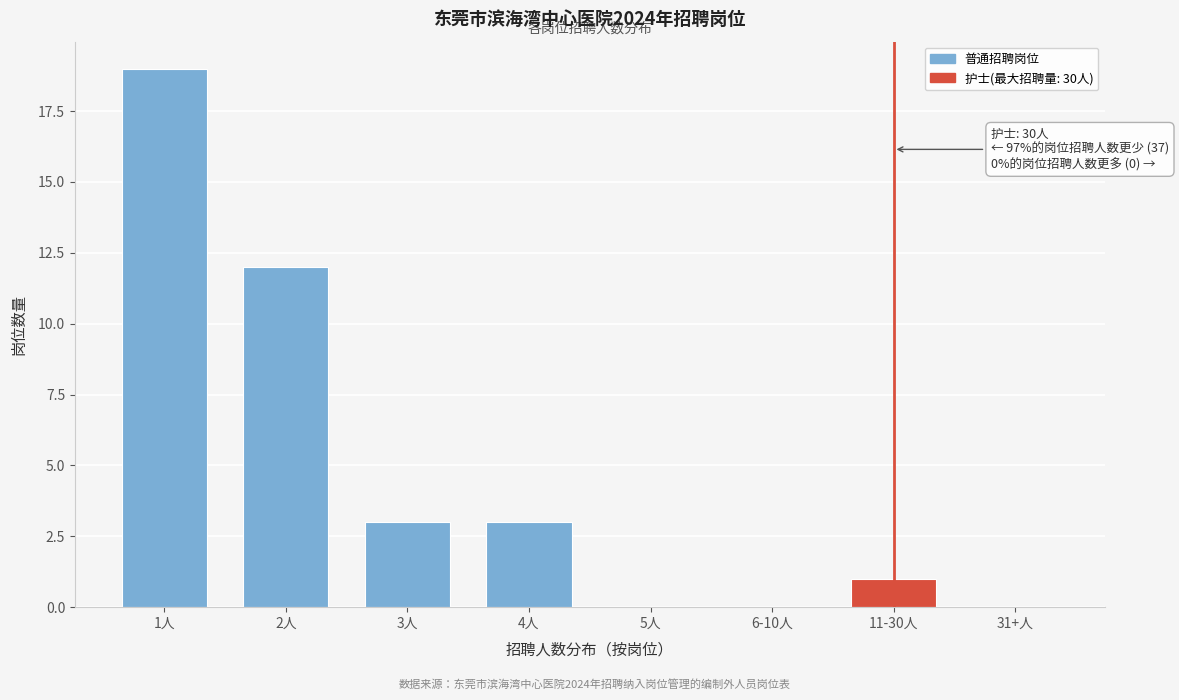

Reading left to right, extract all data points from this chart.

1人=19	2人=12	3人=3	4人=3	5人=0	6-10人=0	11-30人=1	31+人=0